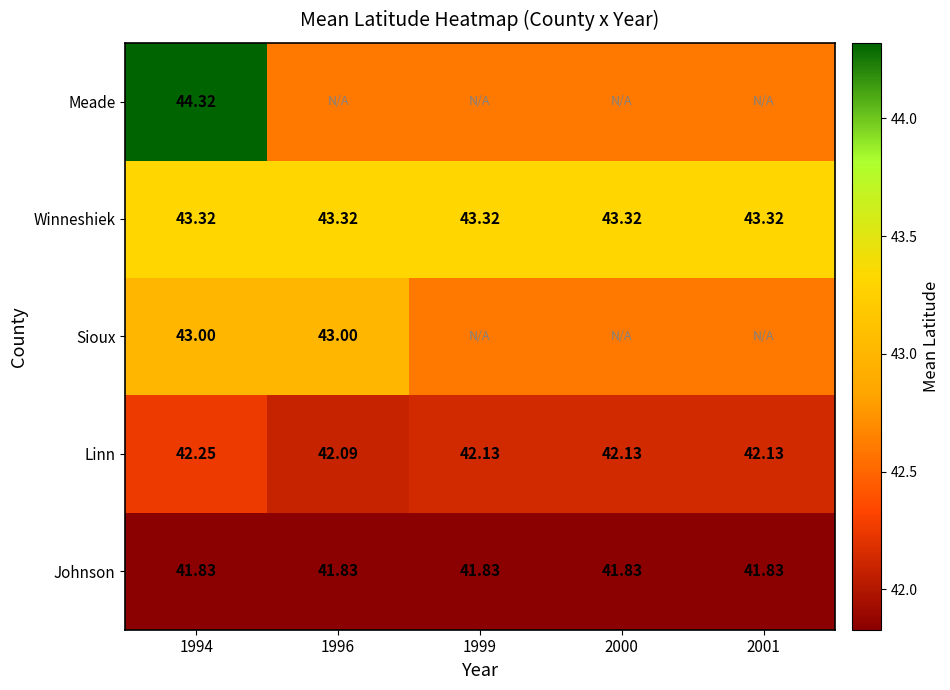

At which category does the chart reach its minimum across all series?

1994